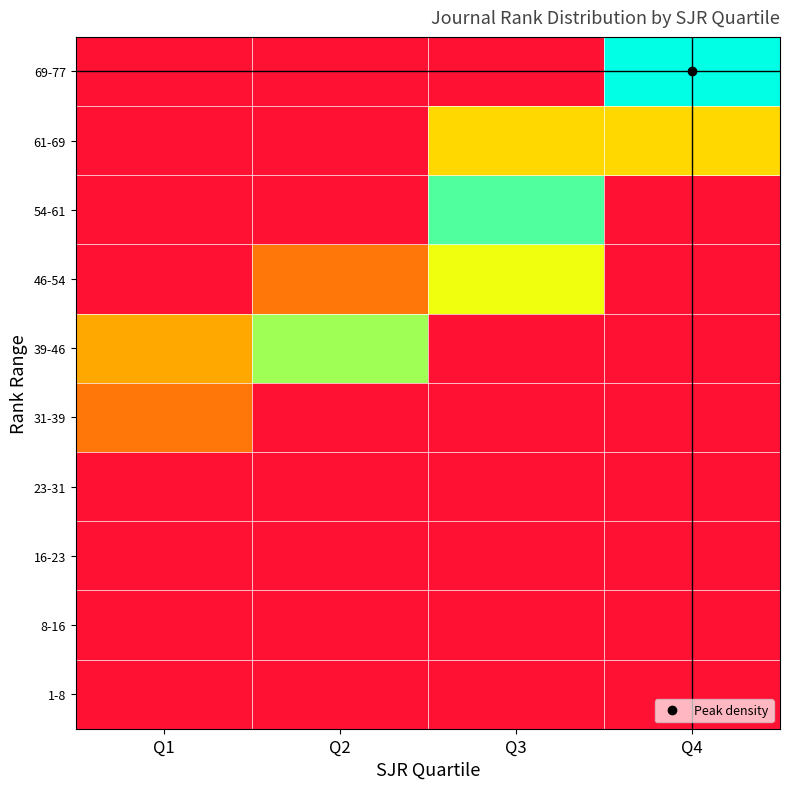

What is the spread (max minus min) of values at Q3?

0.9